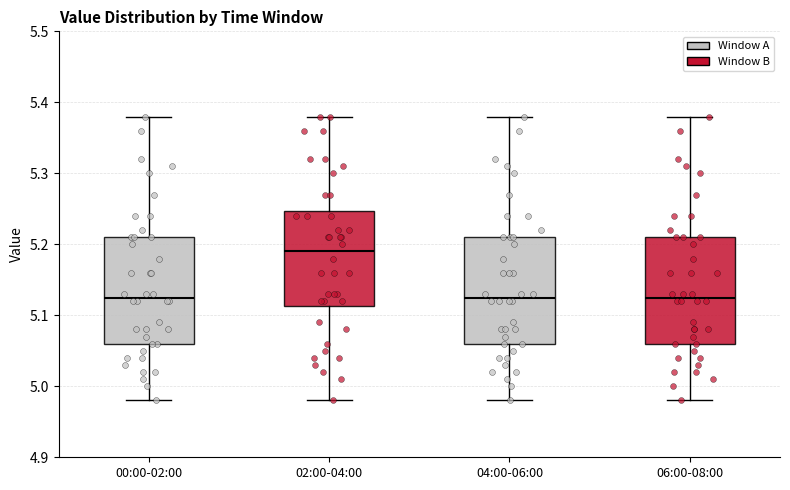

Reading left to right, transcribe this box plot: for each box, give where its median line is, the range the box spans, and where its two whiskers end, as read against the y-axis. The values are not printed on the chart, so give them approximately, as read against the axis.

00:00-02:00: median 5.13, box 5.06 to 5.21, whiskers 4.98 to 5.38
02:00-04:00: median 5.19, box 5.11 to 5.25, whiskers 4.98 to 5.38
04:00-06:00: median 5.13, box 5.06 to 5.21, whiskers 4.98 to 5.38
06:00-08:00: median 5.13, box 5.06 to 5.21, whiskers 4.98 to 5.38